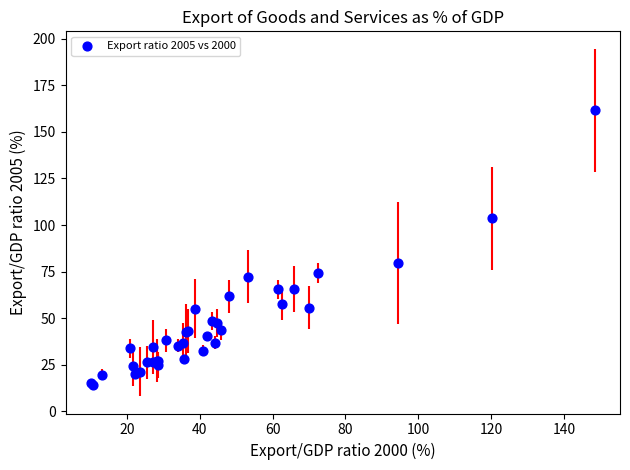

What Y value in the scatter plot is closest to 87?

79.6